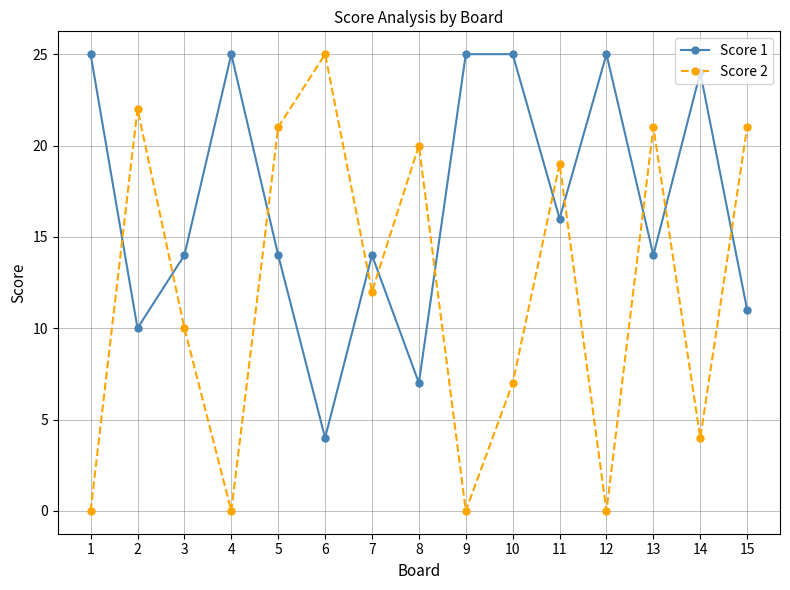

Rank the series by their average value, from highest to lowest.

Score 1, Score 2